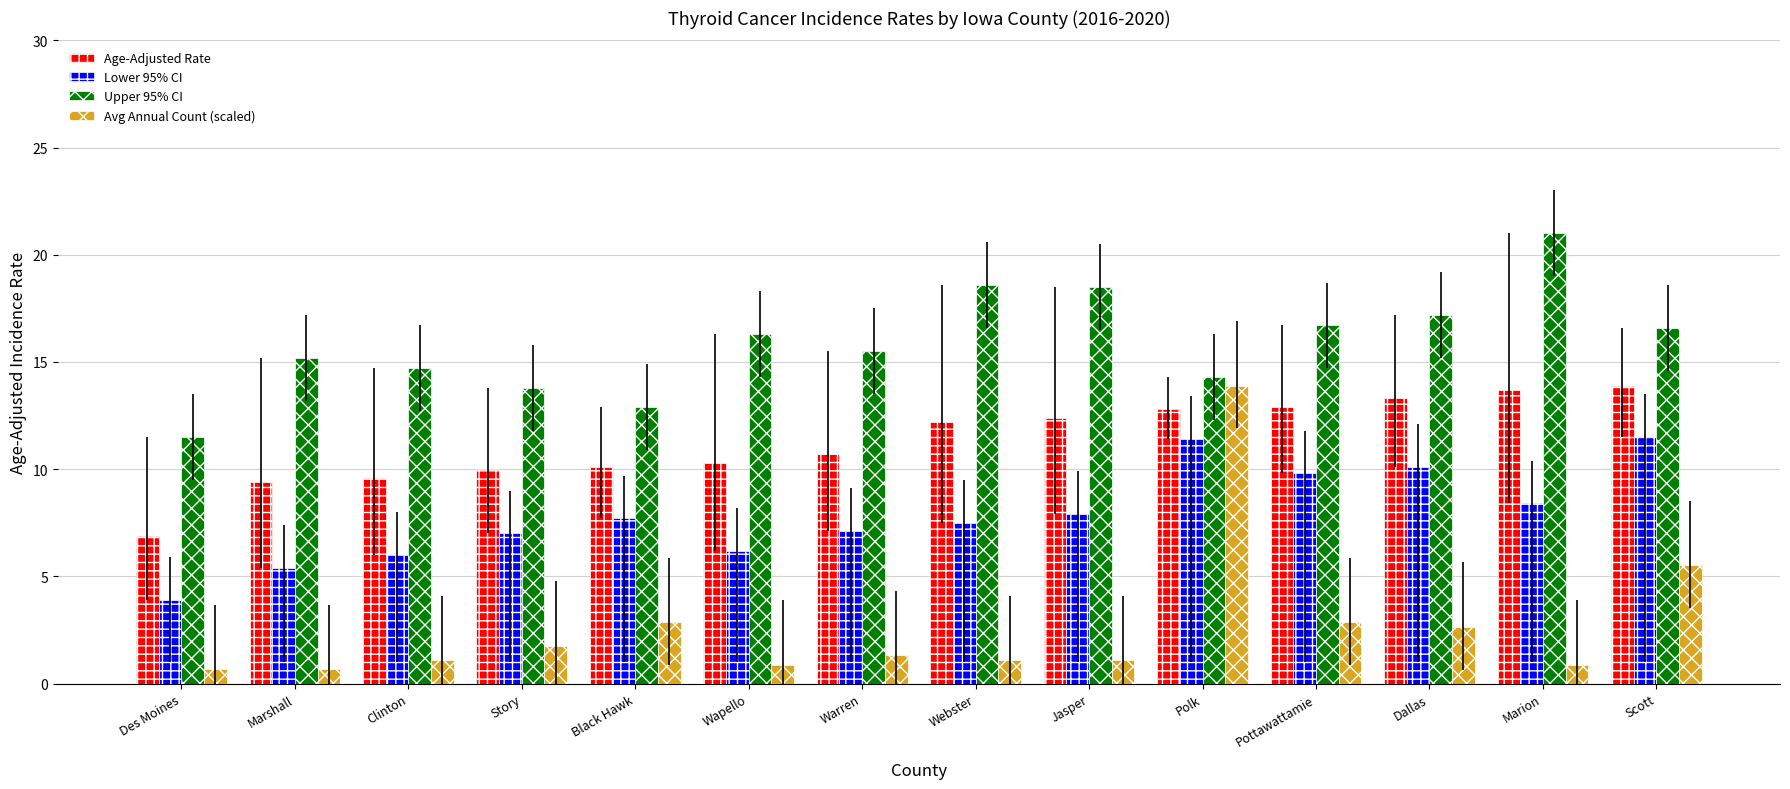

What is the label of the 2nd bar from the left?

Marshall